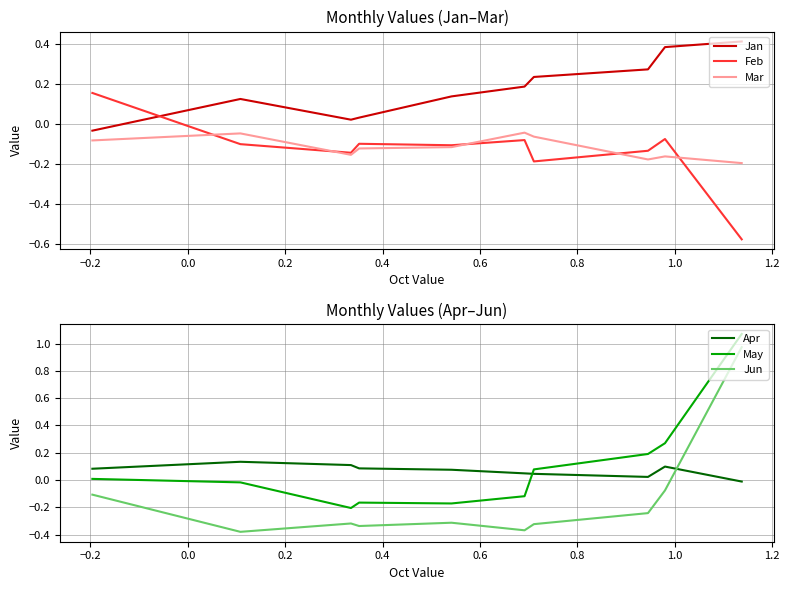

True or false: Jan has more than 2 interior local peaks.

False